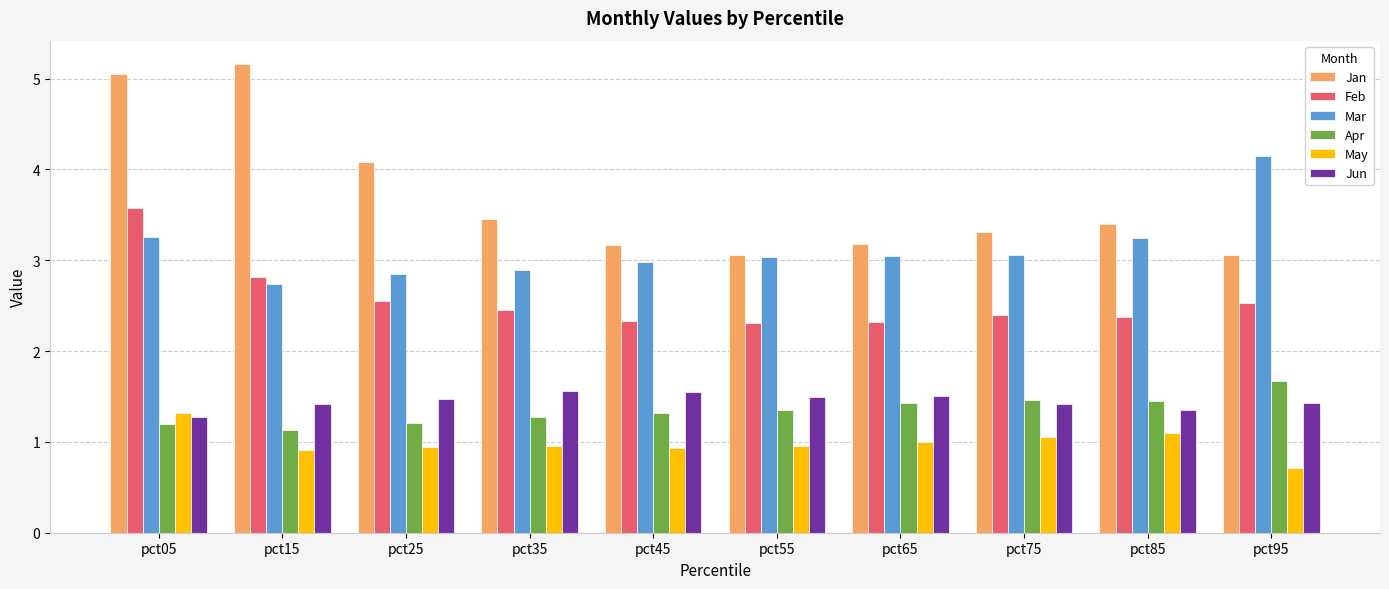

What is the approximate value of Jan at pct35?

3.5